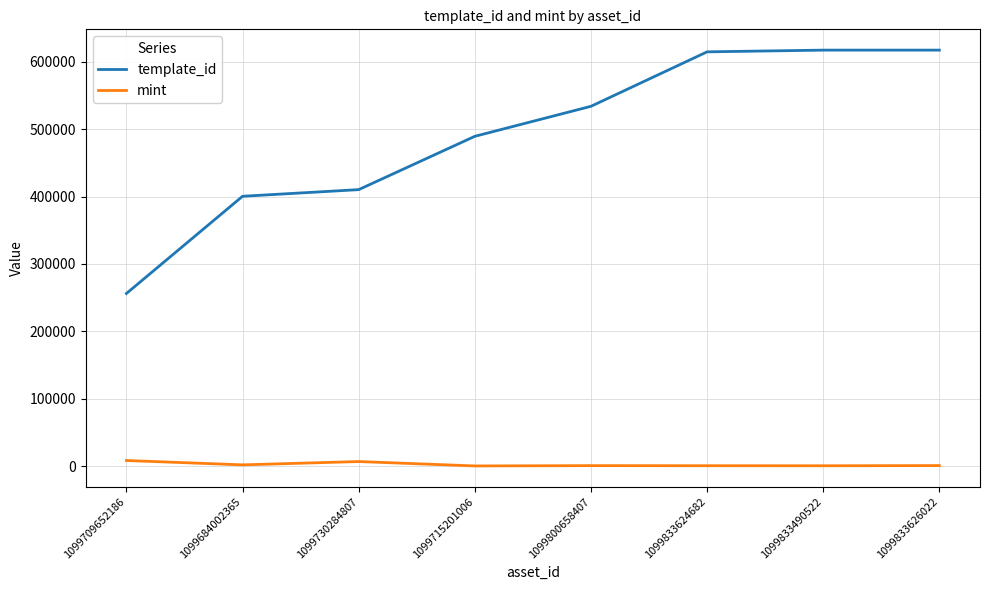

What is the spread (max minus min) of values at 1099684002365?

398777